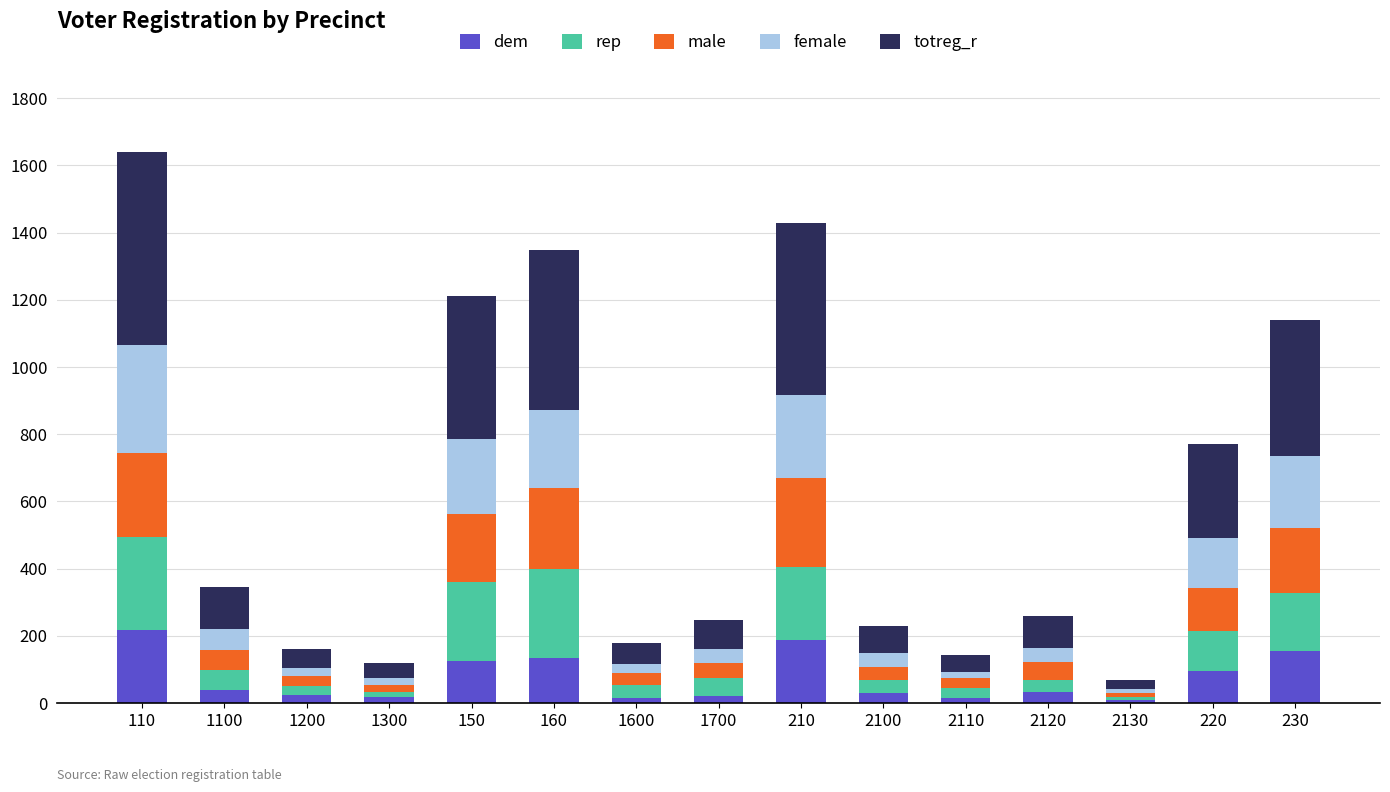

How many values in the dem series are below 32?

7